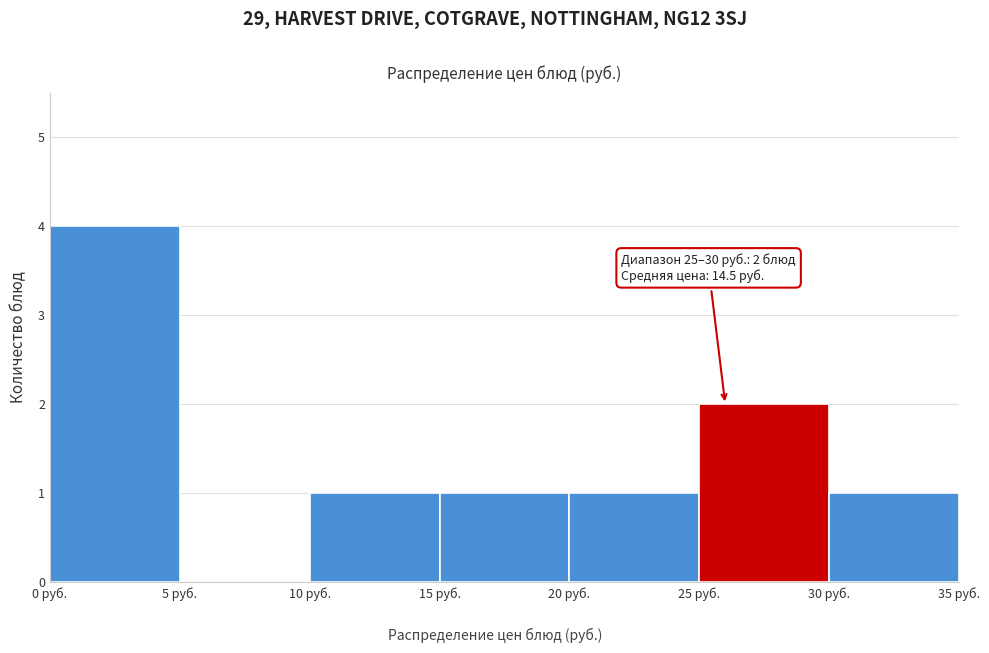

Which range on the x-axis has the tallest bar?

0 to 5